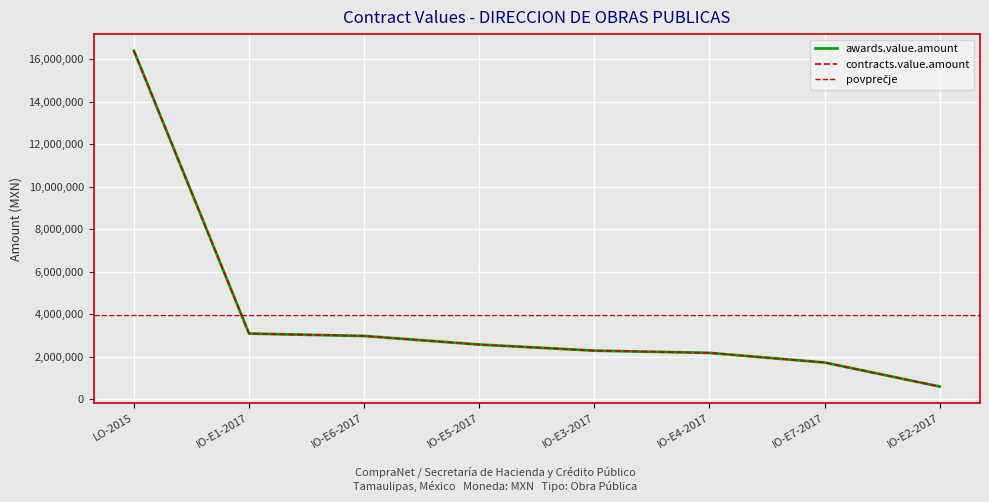

Reading left to right, extract all data points from this chart.

awards.value.amount: 16401341.2	3096804.0	2983104.4	2580068.0	2293165.0	2187436.1	1734272.2	603161.6
contracts.value.amount: 16401341.2	3096804.0	2983104.4	2580068.0	2293165.0	2187436.1	1734272.2	603161.6